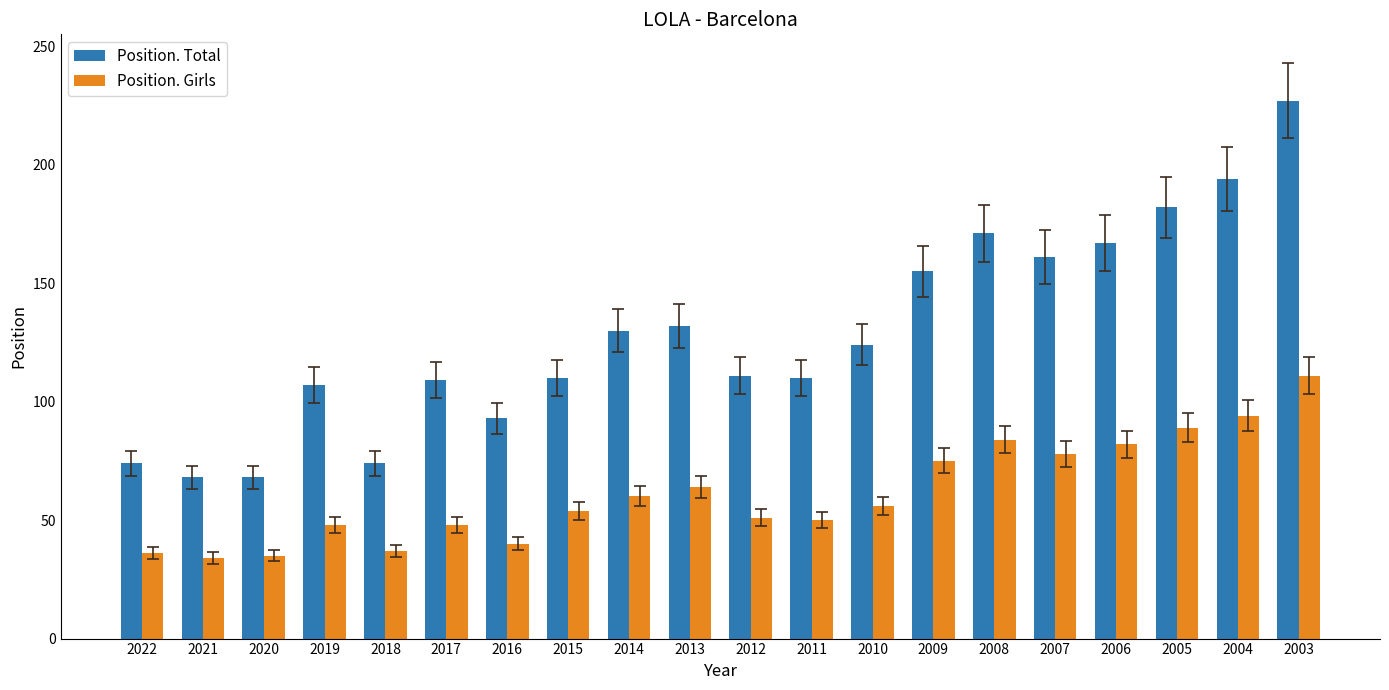

The value of Position. Girls at 2021 is 34. True or false?

True